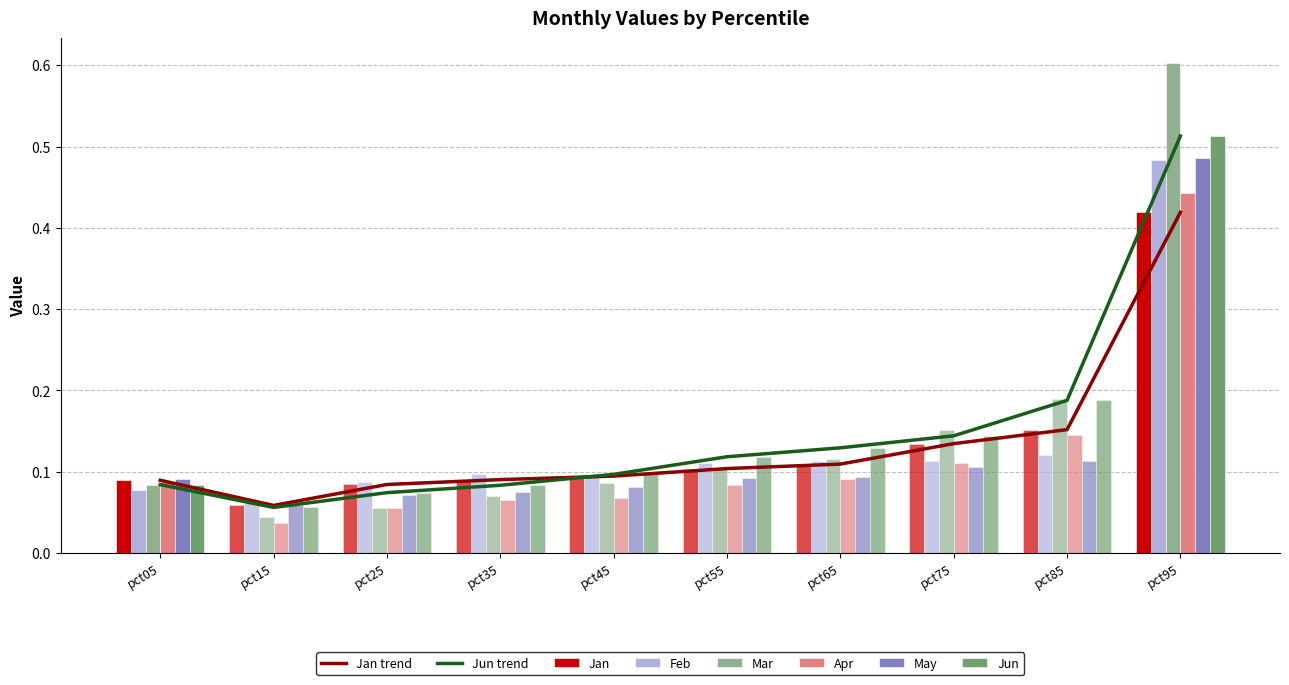

At which category is the sum across all series the highest?

pct95